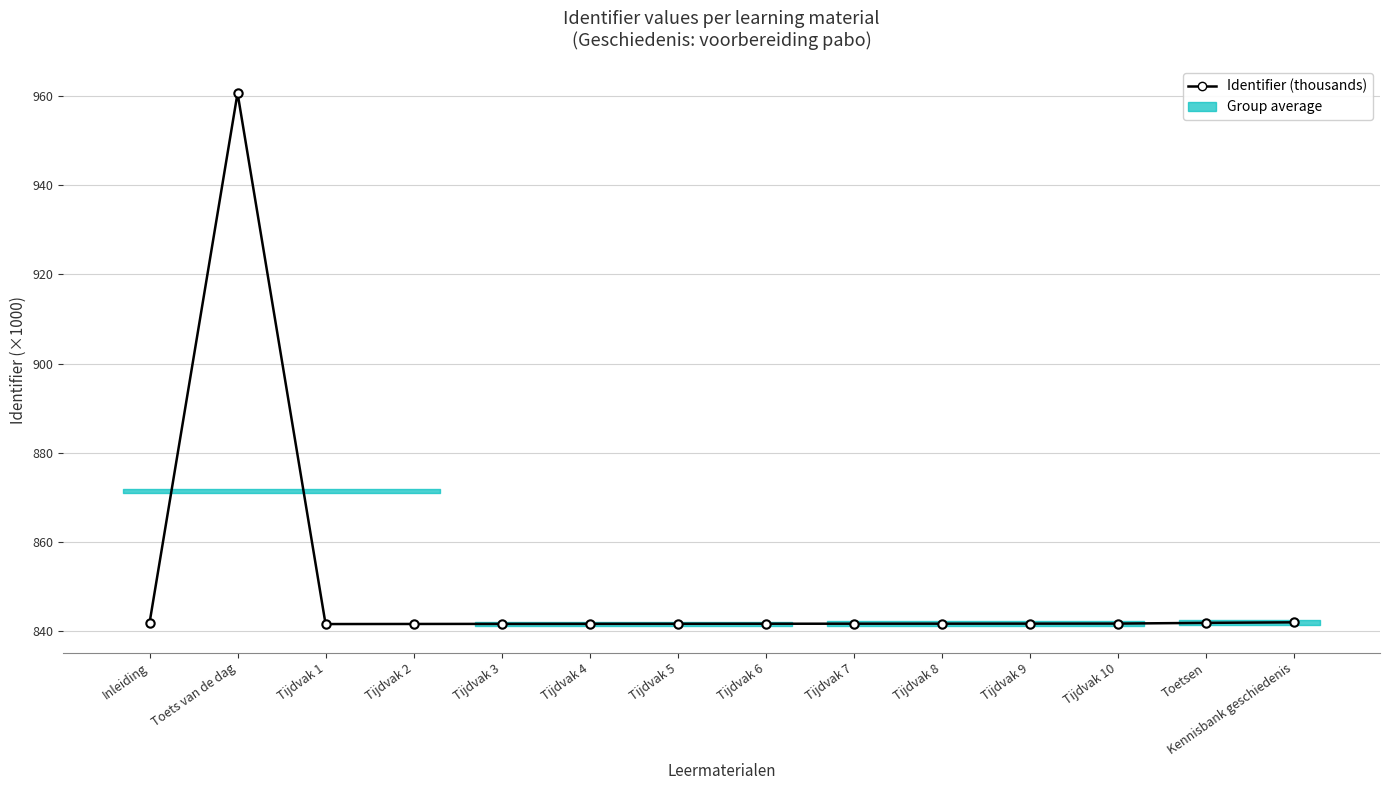

Read the value at Tijdvak 3.

841.7